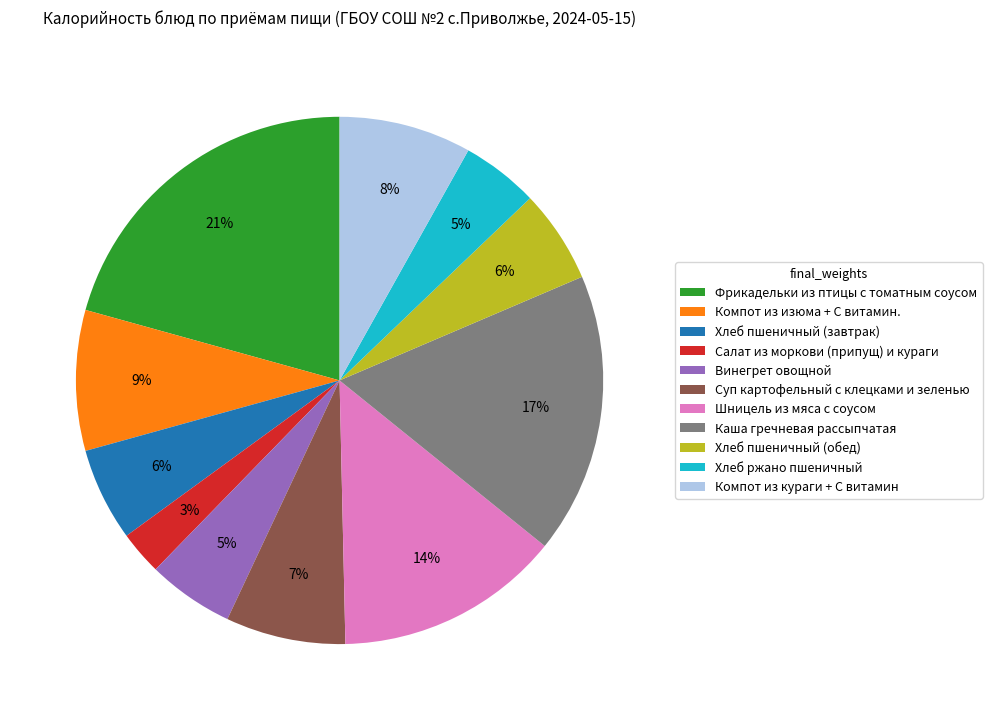

True or false: Шницель из мяса с соусом accounts for 14% of the total.

True